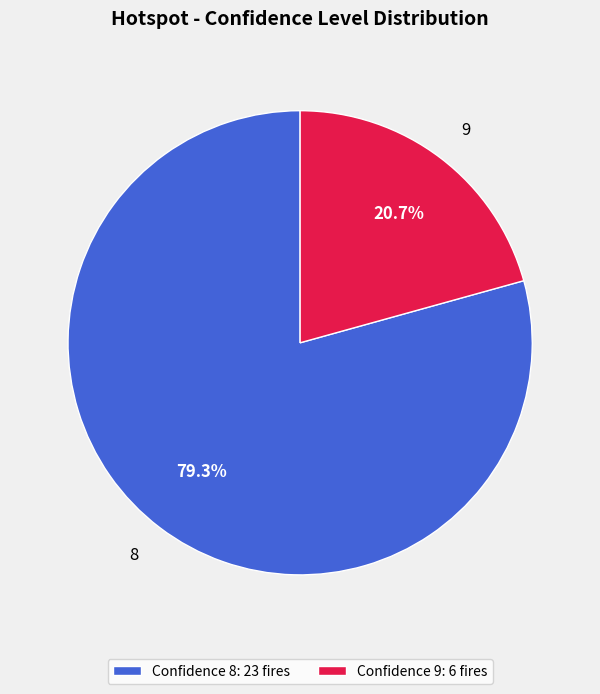

How much of the chart is everything except 8?

20.7%